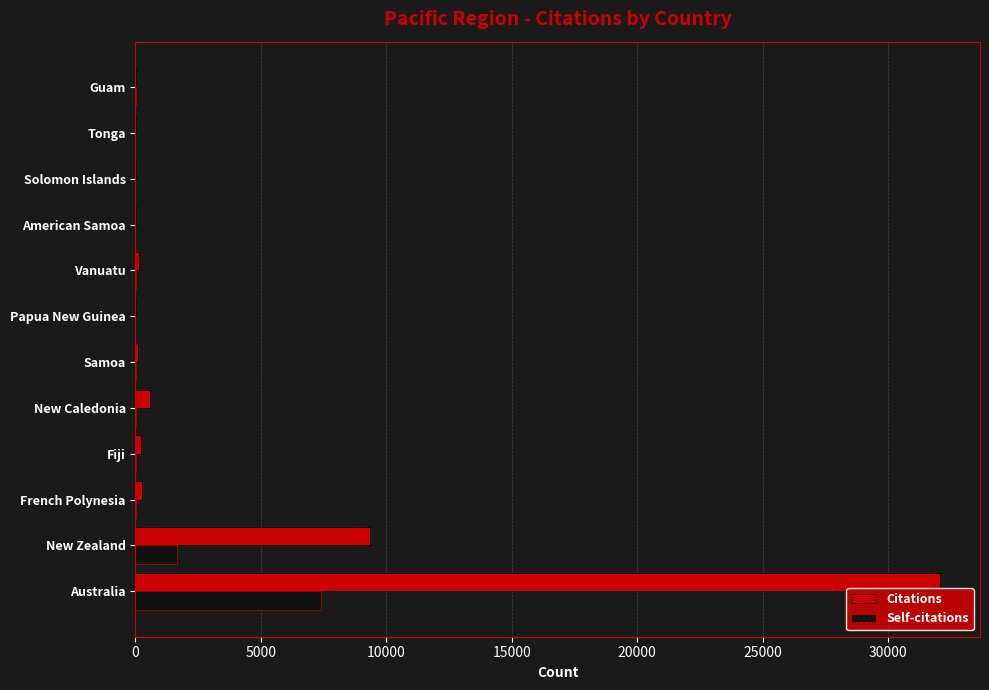

Where is Citations nearest to the value 16035?

New Zealand